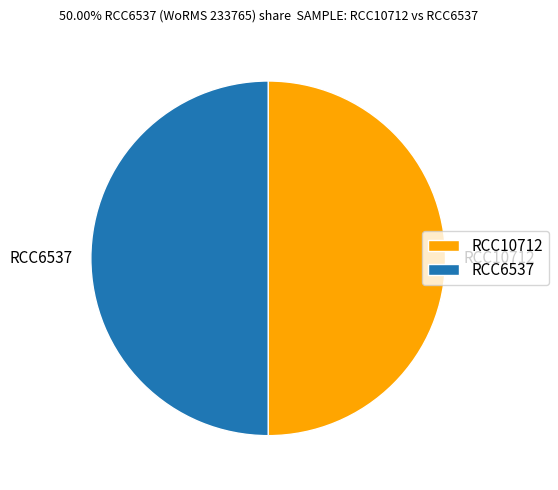

Do RCC6537 and RCC10712 together represent more than half of the pie?

Yes